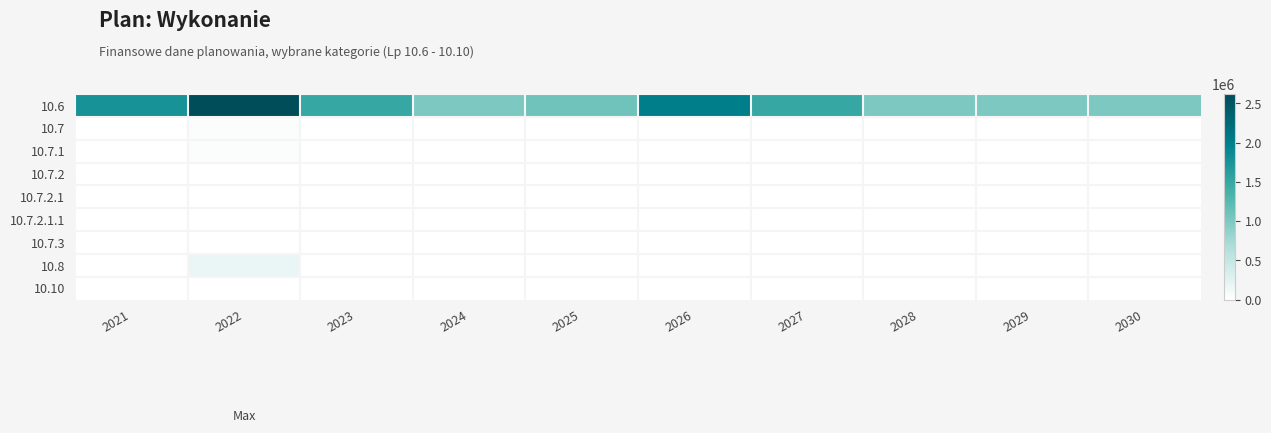

Which series has the largest total across all categories?

10.6